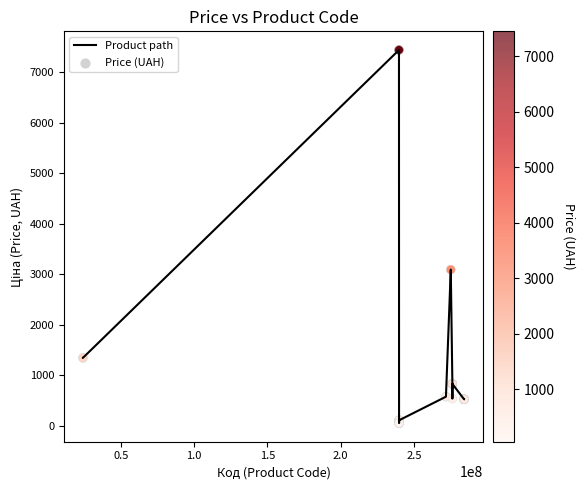

What is the difference between the maximum and minimum values?

7388.7